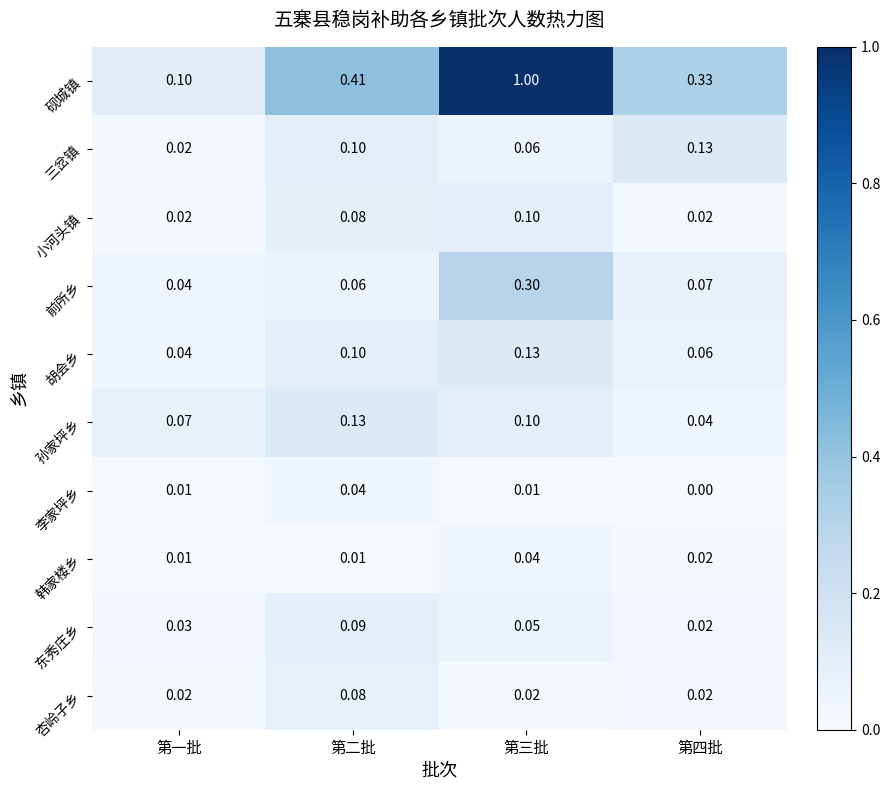

Which series has the largest range (max minus min)?

砚城镇